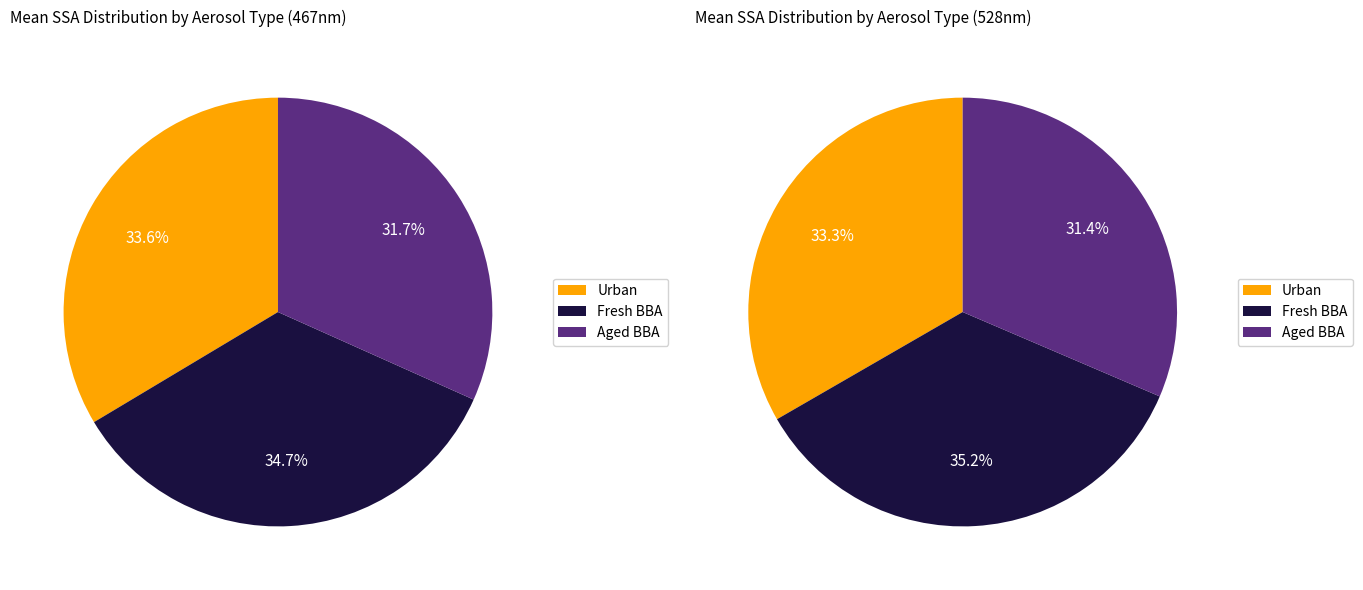

Do Aged BBA and Urban together represent more than half of the pie?

Yes